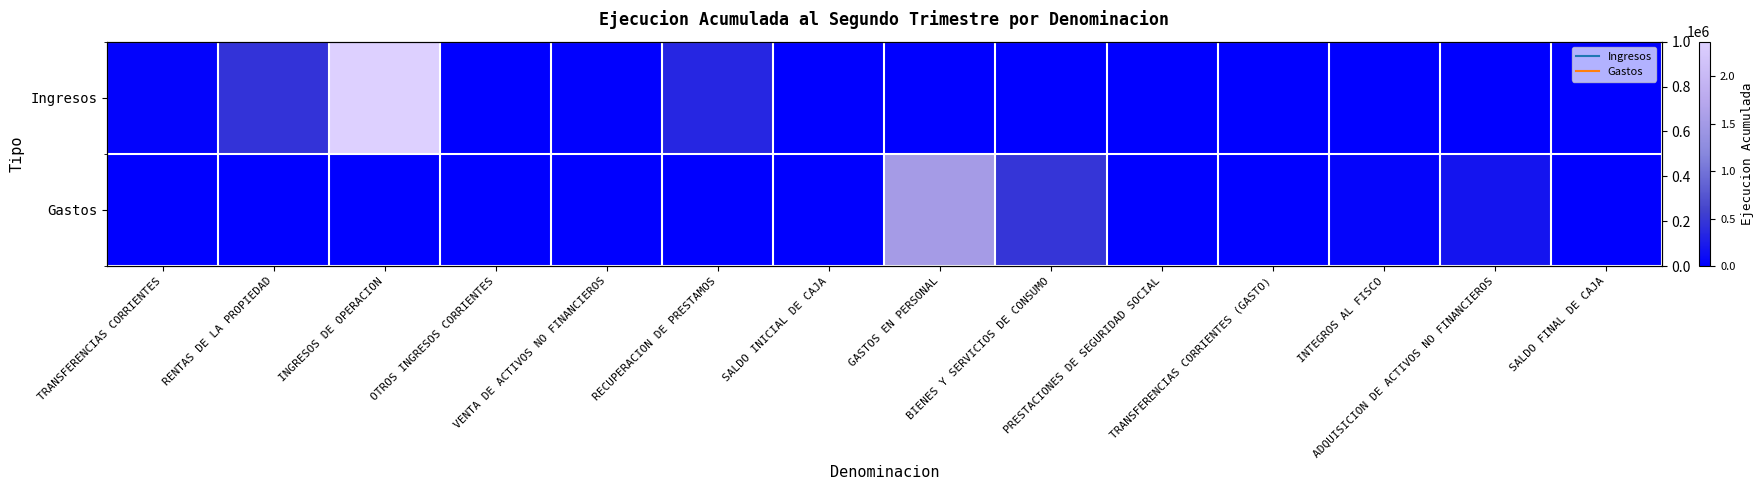

True or false: Gastos has a value of 743451 at BIENES Y SERVICIOS DE CONSUMO.

False